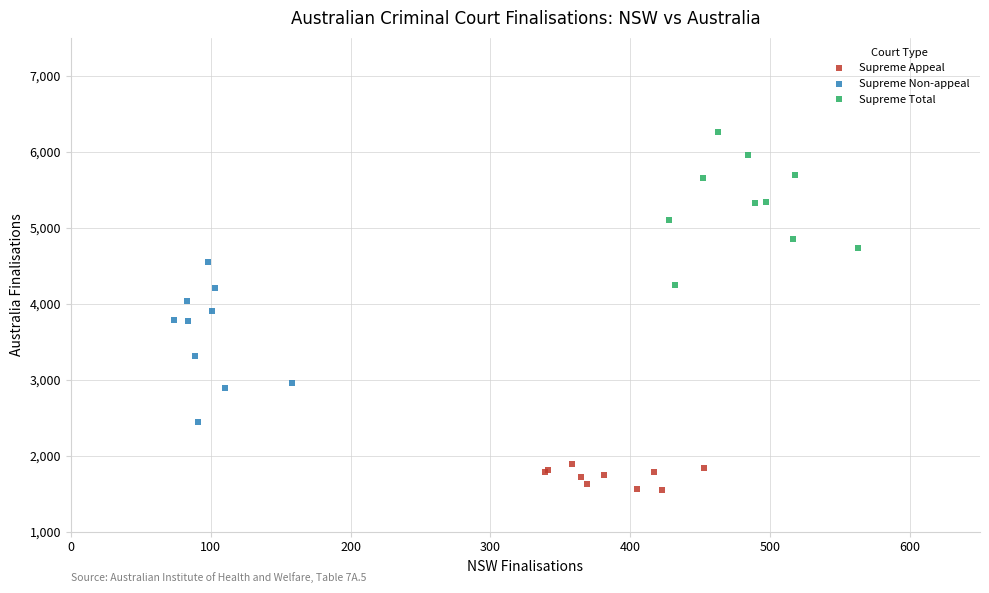

Which series contains the lowest Y value?

Supreme Appeal